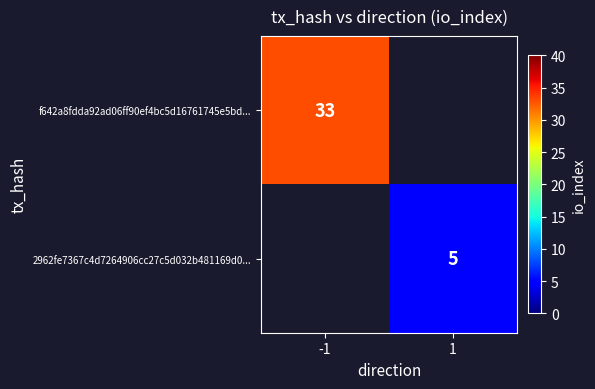

The f642a8fdda92ad06ff90ef4bc5d16761745e5bd... series shows 11 at -1. True or false?

False